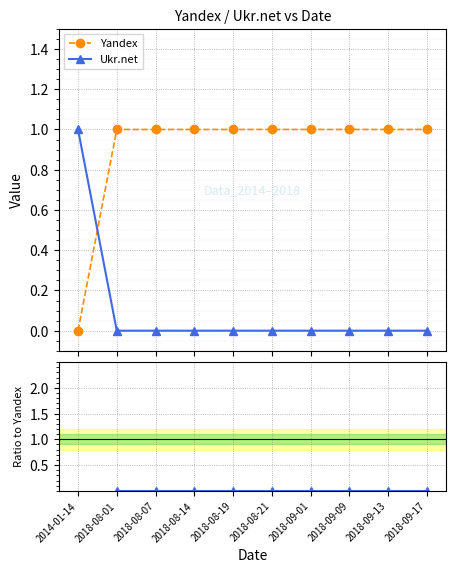

List the series in order of their overall mean, highest first.

Yandex, Ukr.net, Ukr.net / Yandex